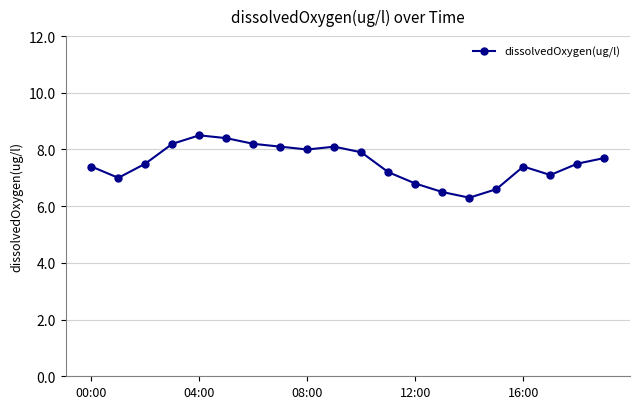

What is the value of the 12th point from the left?

7.2